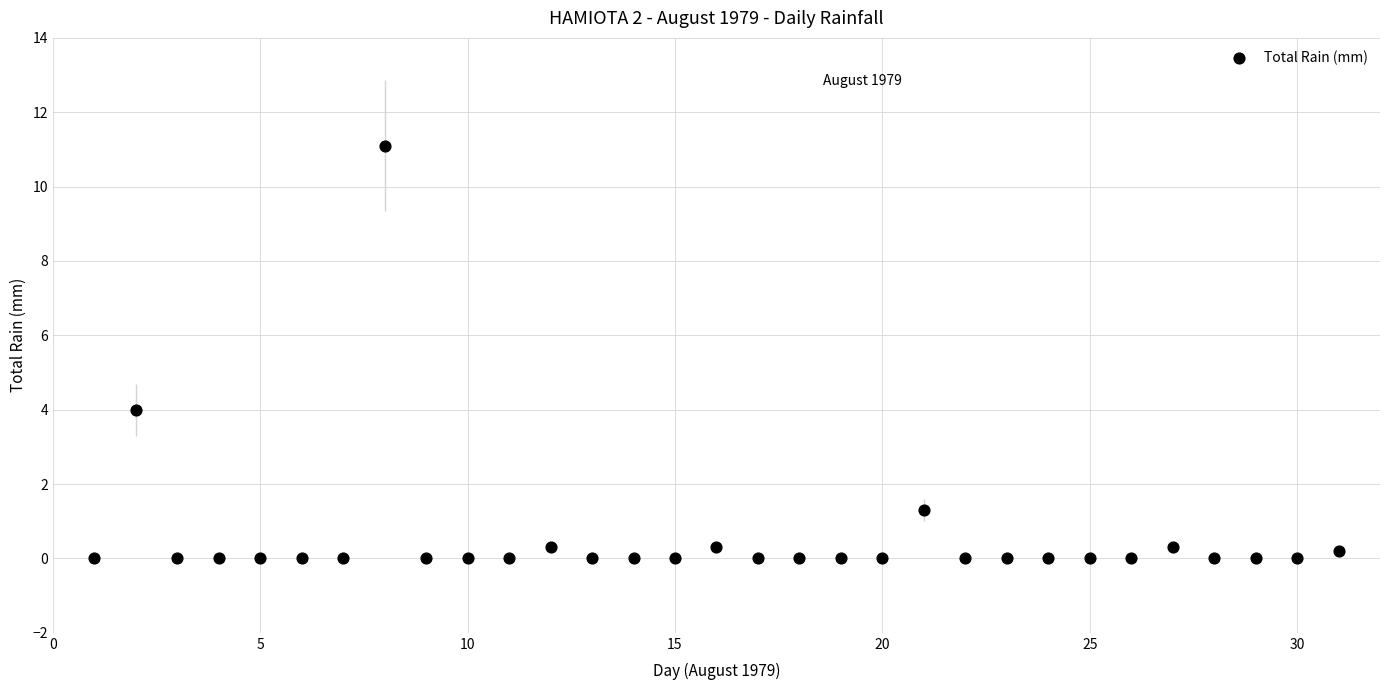

What Y value in the scatter plot is closest to 5?

4.0